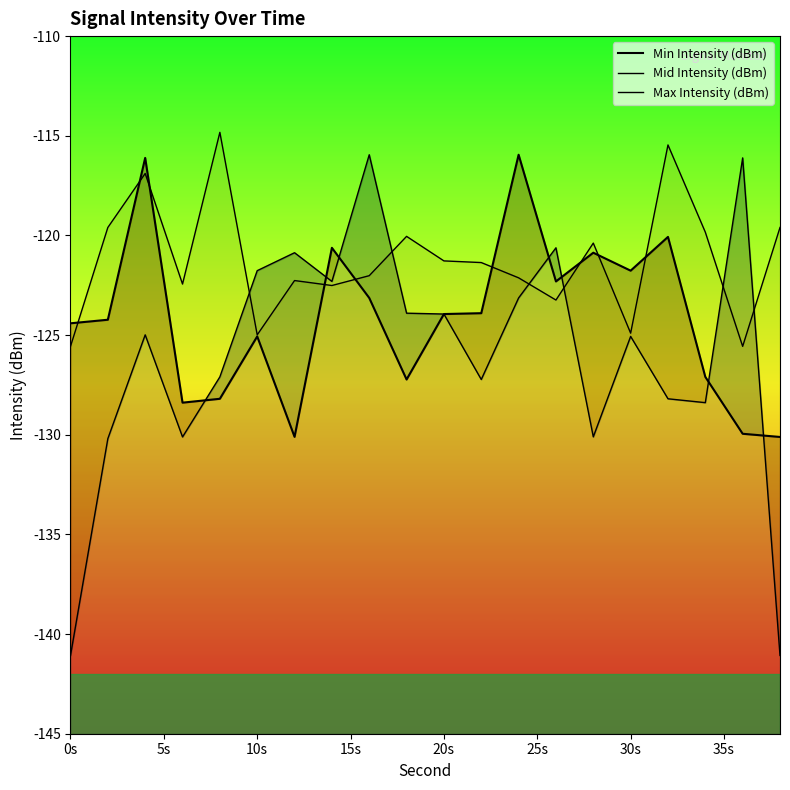

At how many categories does at least one series exceed -140?

20